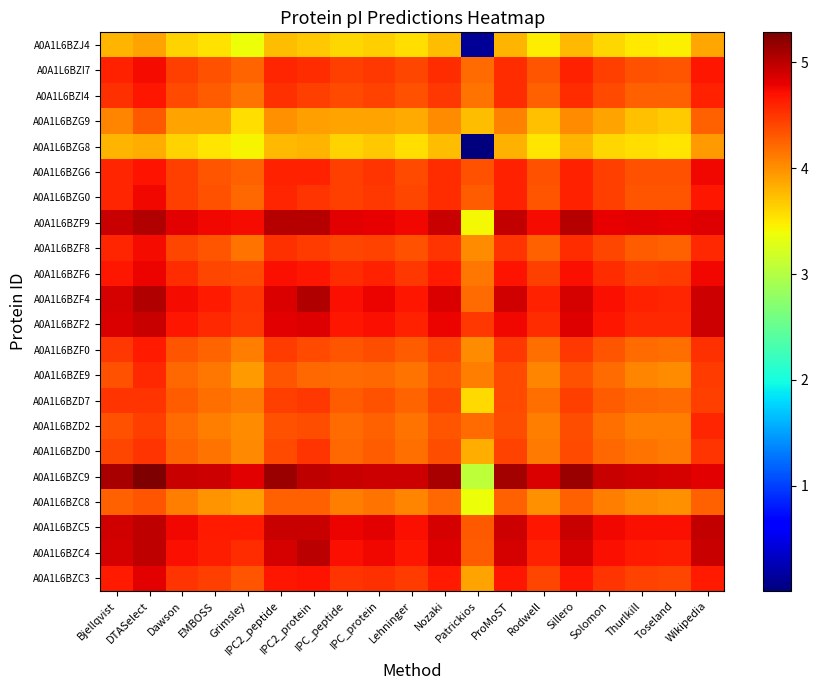

Reading left to right, transcribe all the data shown in this chart.

A0A1L6BZC3: Bjellqvist=4.7	DTASelect=4.8	Dawson=4.5	EMBOSS=4.4	Grimsley=4.3	IPC2_peptide=4.7	IPC2_protein=4.7	IPC_peptide=4.5	IPC_protein=4.5	Lehninger=4.5	Nozaki=4.6	Patrickios=3.9	ProMoST=4.7	Rodwell=4.4	Sillero=4.7	Solomon=4.5	Thurlkill=4.4	Toseland=4.4	Wikipedia=4.7
A0A1L6BZC4: Bjellqvist=4.9	DTASelect=5.0	Dawson=4.7	EMBOSS=4.6	Grimsley=4.5	IPC2_peptide=4.9	IPC2_protein=5.0	IPC_peptide=4.7	IPC_protein=4.8	Lehninger=4.7	Nozaki=4.8	Patrickios=4.3	ProMoST=4.9	Rodwell=4.6	Sillero=4.9	Solomon=4.7	Thurlkill=4.6	Toseland=4.6	Wikipedia=4.9
A0A1L6BZC5: Bjellqvist=4.9	DTASelect=5.0	Dawson=4.8	EMBOSS=4.6	Grimsley=4.6	IPC2_peptide=5.0	IPC2_protein=5.0	IPC_peptide=4.8	IPC_protein=4.8	Lehninger=4.7	Nozaki=4.9	Patrickios=4.3	ProMoST=4.9	Rodwell=4.7	Sillero=5.0	Solomon=4.8	Thurlkill=4.7	Toseland=4.7	Wikipedia=5.0
A0A1L6BZC8: Bjellqvist=4.3	DTASelect=4.3	Dawson=4.1	EMBOSS=4.0	Grimsley=3.9	IPC2_peptide=4.3	IPC2_protein=4.3	IPC_peptide=4.1	IPC_protein=4.2	Lehninger=4.0	Nozaki=4.2	Patrickios=3.4	ProMoST=4.3	Rodwell=4.0	Sillero=4.3	Solomon=4.1	Thurlkill=4.0	Toseland=4.0	Wikipedia=4.3
A0A1L6BZC9: Bjellqvist=5.1	DTASelect=5.3	Dawson=5.0	EMBOSS=4.9	Grimsley=4.8	IPC2_peptide=5.1	IPC2_protein=5.0	IPC_peptide=5.0	IPC_protein=4.9	Lehninger=4.9	Nozaki=5.1	Patrickios=3.1	ProMoST=5.1	Rodwell=4.9	Sillero=5.1	Solomon=5.0	Thurlkill=4.9	Toseland=4.9	Wikipedia=4.8
A0A1L6BZD0: Bjellqvist=4.4	DTASelect=4.5	Dawson=4.2	EMBOSS=4.2	Grimsley=4.0	IPC2_peptide=4.4	IPC2_protein=4.5	IPC_peptide=4.2	IPC_protein=4.3	Lehninger=4.2	Nozaki=4.4	Patrickios=3.8	ProMoST=4.4	Rodwell=4.1	Sillero=4.4	Solomon=4.2	Thurlkill=4.2	Toseland=4.1	Wikipedia=4.5
A0A1L6BZD2: Bjellqvist=4.4	DTASelect=4.4	Dawson=4.2	EMBOSS=4.1	Grimsley=4.0	IPC2_peptide=4.4	IPC2_protein=4.4	IPC_peptide=4.2	IPC_protein=4.3	Lehninger=4.2	Nozaki=4.3	Patrickios=4.2	ProMoST=4.4	Rodwell=4.1	Sillero=4.4	Solomon=4.2	Thurlkill=4.1	Toseland=4.1	Wikipedia=4.6
A0A1L6BZD7: Bjellqvist=4.5	DTASelect=4.5	Dawson=4.3	EMBOSS=4.2	Grimsley=4.1	IPC2_peptide=4.5	IPC2_protein=4.5	IPC_peptide=4.3	IPC_protein=4.3	Lehninger=4.2	Nozaki=4.4	Patrickios=3.6	ProMoST=4.4	Rodwell=4.2	Sillero=4.5	Solomon=4.3	Thurlkill=4.2	Toseland=4.2	Wikipedia=4.5
A0A1L6BZE9: Bjellqvist=4.4	DTASelect=4.6	Dawson=4.2	EMBOSS=4.1	Grimsley=3.9	IPC2_peptide=4.3	IPC2_protein=4.2	IPC_peptide=4.2	IPC_protein=4.2	Lehninger=4.2	Nozaki=4.3	Patrickios=4.1	ProMoST=4.4	Rodwell=4.0	Sillero=4.3	Solomon=4.2	Thurlkill=4.0	Toseland=4.0	Wikipedia=4.5
A0A1L6BZF0: Bjellqvist=4.5	DTASelect=4.6	Dawson=4.3	EMBOSS=4.2	Grimsley=4.1	IPC2_peptide=4.5	IPC2_protein=4.4	IPC_peptide=4.3	IPC_protein=4.4	Lehninger=4.3	Nozaki=4.4	Patrickios=4.0	ProMoST=4.5	Rodwell=4.2	Sillero=4.5	Solomon=4.3	Thurlkill=4.2	Toseland=4.2	Wikipedia=4.5
A0A1L6BZF2: Bjellqvist=4.9	DTASelect=5.0	Dawson=4.7	EMBOSS=4.6	Grimsley=4.5	IPC2_peptide=4.8	IPC2_protein=4.8	IPC_peptide=4.7	IPC_protein=4.7	Lehninger=4.6	Nozaki=4.8	Patrickios=4.5	ProMoST=4.7	Rodwell=4.6	Sillero=4.8	Solomon=4.7	Thurlkill=4.6	Toseland=4.6	Wikipedia=4.9
A0A1L6BZF4: Bjellqvist=4.9	DTASelect=5.1	Dawson=4.7	EMBOSS=4.7	Grimsley=4.5	IPC2_peptide=4.9	IPC2_protein=5.0	IPC_peptide=4.7	IPC_protein=4.8	Lehninger=4.7	Nozaki=4.9	Patrickios=4.2	ProMoST=4.9	Rodwell=4.6	Sillero=4.9	Solomon=4.7	Thurlkill=4.6	Toseland=4.6	Wikipedia=4.9
A0A1L6BZF6: Bjellqvist=4.7	DTASelect=4.8	Dawson=4.5	EMBOSS=4.4	Grimsley=4.4	IPC2_peptide=4.7	IPC2_protein=4.7	IPC_peptide=4.5	IPC_protein=4.6	Lehninger=4.5	Nozaki=4.6	Patrickios=4.1	ProMoST=4.7	Rodwell=4.5	Sillero=4.7	Solomon=4.5	Thurlkill=4.5	Toseland=4.5	Wikipedia=4.8
A0A1L6BZF8: Bjellqvist=4.6	DTASelect=4.7	Dawson=4.4	EMBOSS=4.3	Grimsley=4.2	IPC2_peptide=4.5	IPC2_protein=4.5	IPC_peptide=4.4	IPC_protein=4.4	Lehninger=4.4	Nozaki=4.5	Patrickios=4.0	ProMoST=4.5	Rodwell=4.3	Sillero=4.6	Solomon=4.4	Thurlkill=4.3	Toseland=4.3	Wikipedia=4.6
A0A1L6BZF9: Bjellqvist=4.9	DTASelect=5.1	Dawson=4.8	EMBOSS=4.7	Grimsley=4.7	IPC2_peptide=5.0	IPC2_protein=5.0	IPC_peptide=4.8	IPC_protein=4.8	Lehninger=4.8	Nozaki=5.0	Patrickios=3.4	ProMoST=5.0	Rodwell=4.7	Sillero=5.0	Solomon=4.8	Thurlkill=4.8	Toseland=4.8	Wikipedia=4.8
A0A1L6BZG0: Bjellqvist=4.6	DTASelect=4.7	Dawson=4.4	EMBOSS=4.3	Grimsley=4.2	IPC2_peptide=4.6	IPC2_protein=4.5	IPC_peptide=4.4	IPC_protein=4.5	Lehninger=4.4	Nozaki=4.5	Patrickios=4.3	ProMoST=4.6	Rodwell=4.3	Sillero=4.6	Solomon=4.4	Thurlkill=4.3	Toseland=4.3	Wikipedia=4.7
A0A1L6BZG6: Bjellqvist=4.6	DTASelect=4.7	Dawson=4.4	EMBOSS=4.3	Grimsley=4.3	IPC2_peptide=4.6	IPC2_protein=4.6	IPC_peptide=4.5	IPC_protein=4.5	Lehninger=4.4	Nozaki=4.6	Patrickios=4.4	ProMoST=4.6	Rodwell=4.3	Sillero=4.6	Solomon=4.4	Thurlkill=4.4	Toseland=4.4	Wikipedia=4.8
A0A1L6BZG8: Bjellqvist=3.8	DTASelect=3.8	Dawson=3.6	EMBOSS=3.5	Grimsley=3.4	IPC2_peptide=3.8	IPC2_protein=3.8	IPC_peptide=3.6	IPC_protein=3.7	Lehninger=3.6	Nozaki=3.8	Patrickios=0.0	ProMoST=3.8	Rodwell=3.5	Sillero=3.8	Solomon=3.6	Thurlkill=3.6	Toseland=3.5	Wikipedia=3.9
A0A1L6BZG9: Bjellqvist=4.1	DTASelect=4.3	Dawson=3.9	EMBOSS=3.9	Grimsley=3.6	IPC2_peptide=4.0	IPC2_protein=3.9	IPC_peptide=3.9	IPC_protein=3.9	Lehninger=3.8	Nozaki=4.0	Patrickios=3.8	ProMoST=4.1	Rodwell=3.7	Sillero=4.0	Solomon=3.9	Thurlkill=3.7	Toseland=3.7	Wikipedia=4.3
A0A1L6BZI4: Bjellqvist=4.5	DTASelect=4.7	Dawson=4.4	EMBOSS=4.3	Grimsley=4.2	IPC2_peptide=4.5	IPC2_protein=4.5	IPC_peptide=4.4	IPC_protein=4.4	Lehninger=4.3	Nozaki=4.5	Patrickios=4.2	ProMoST=4.5	Rodwell=4.3	Sillero=4.5	Solomon=4.4	Thurlkill=4.3	Toseland=4.3	Wikipedia=4.6
A0A1L6BZI7: Bjellqvist=4.6	DTASelect=4.7	Dawson=4.4	EMBOSS=4.3	Grimsley=4.2	IPC2_peptide=4.6	IPC2_protein=4.6	IPC_peptide=4.5	IPC_protein=4.5	Lehninger=4.4	Nozaki=4.6	Patrickios=4.2	ProMoST=4.6	Rodwell=4.3	Sillero=4.6	Solomon=4.4	Thurlkill=4.3	Toseland=4.3	Wikipedia=4.7
A0A1L6BZJ4: Bjellqvist=3.8	DTASelect=3.9	Dawson=3.6	EMBOSS=3.5	Grimsley=3.4	IPC2_peptide=3.7	IPC2_protein=3.7	IPC_peptide=3.6	IPC_protein=3.6	Lehninger=3.6	Nozaki=3.7	Patrickios=0.1	ProMoST=3.8	Rodwell=3.5	Sillero=3.8	Solomon=3.6	Thurlkill=3.5	Toseland=3.5	Wikipedia=3.9